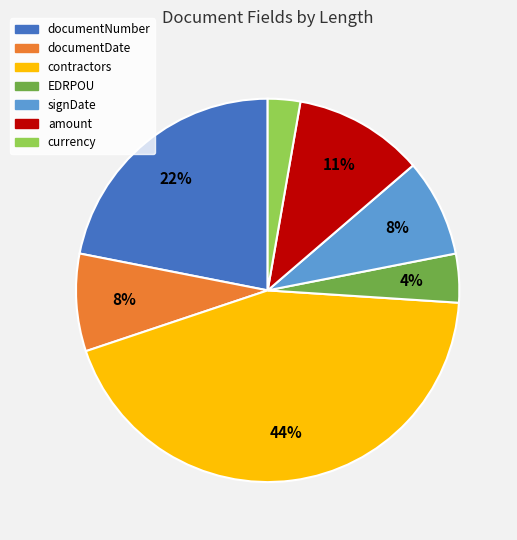

To the nearest percent, what is the combined percentage of currency and documentDate?

11%